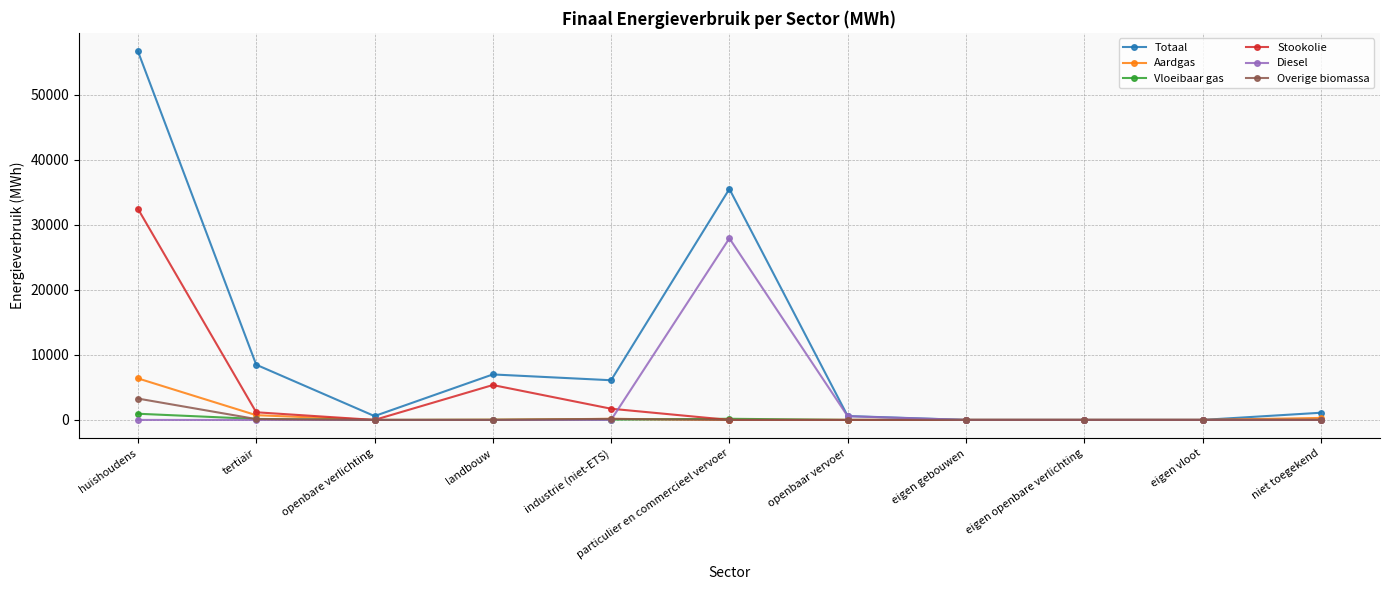

At which label does Totaal first exceed 1103?

huishoudens